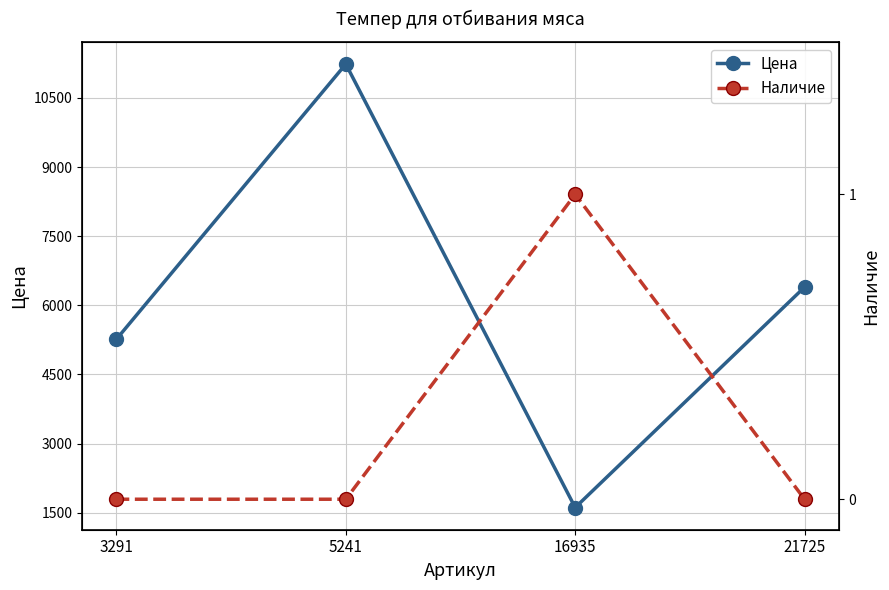

What is the spread (max minus min) of values at 3291?

5265